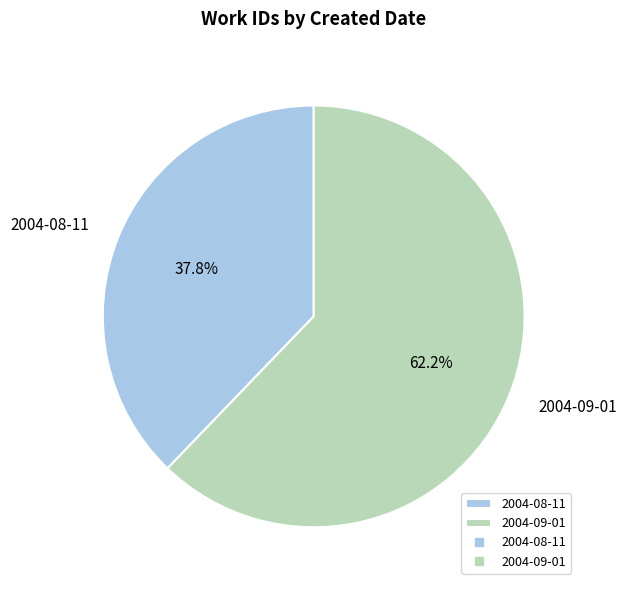

What is the ratio of the value at 2004-08-11 to the value at 2004-09-01?

0.6